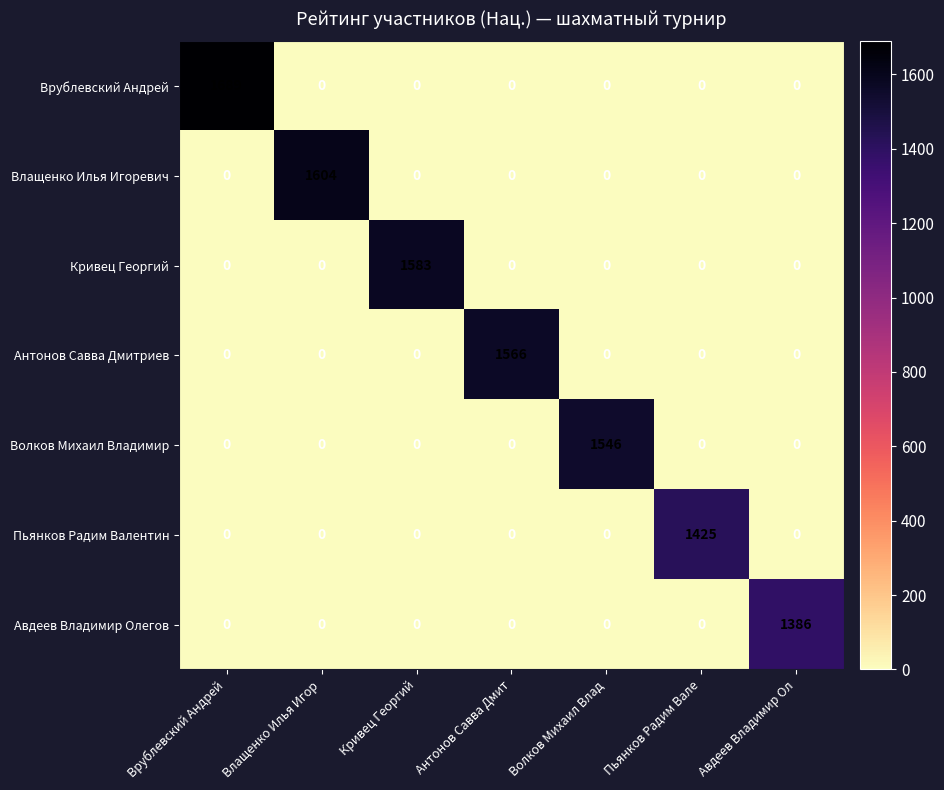

At which category is the sum across all series the highest?

Врублевский Андрей